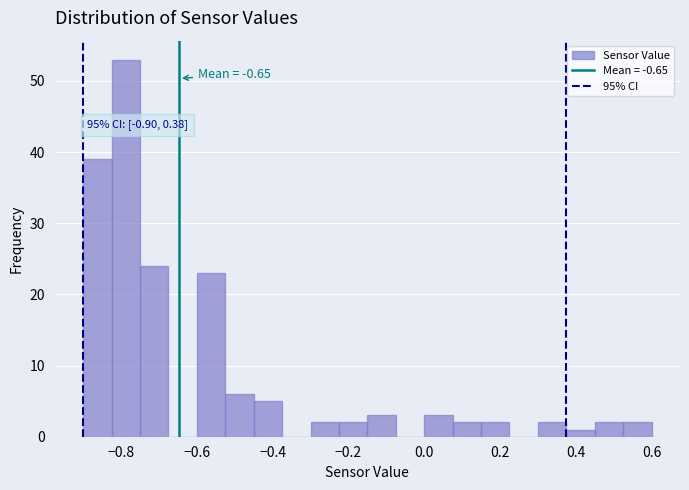

Around what value on the x-axis is the tallest bar? Give the approximate position of its centre, as read against the axis.

-0.78